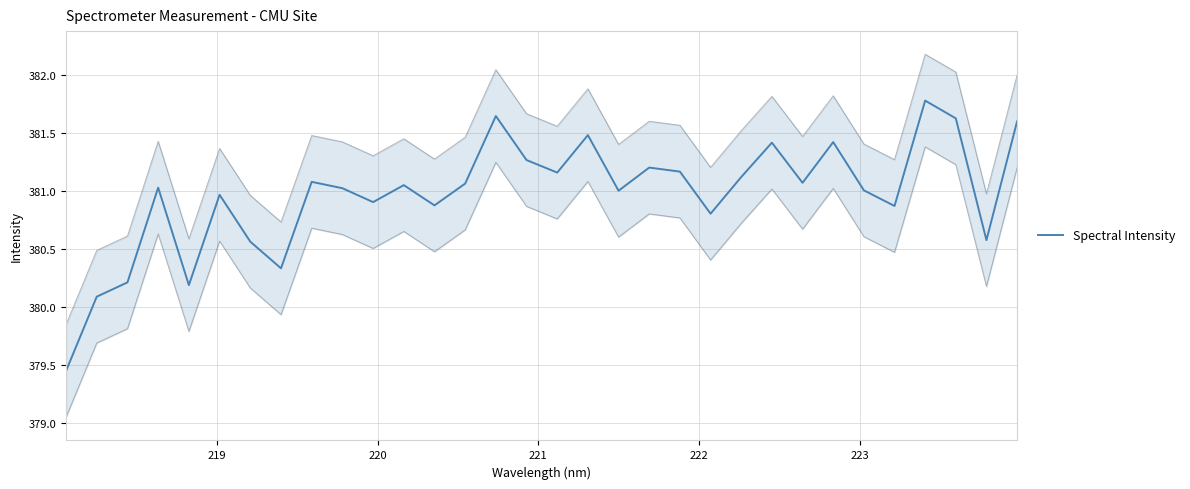

What is the difference between the second highest and minimum values?

2.2